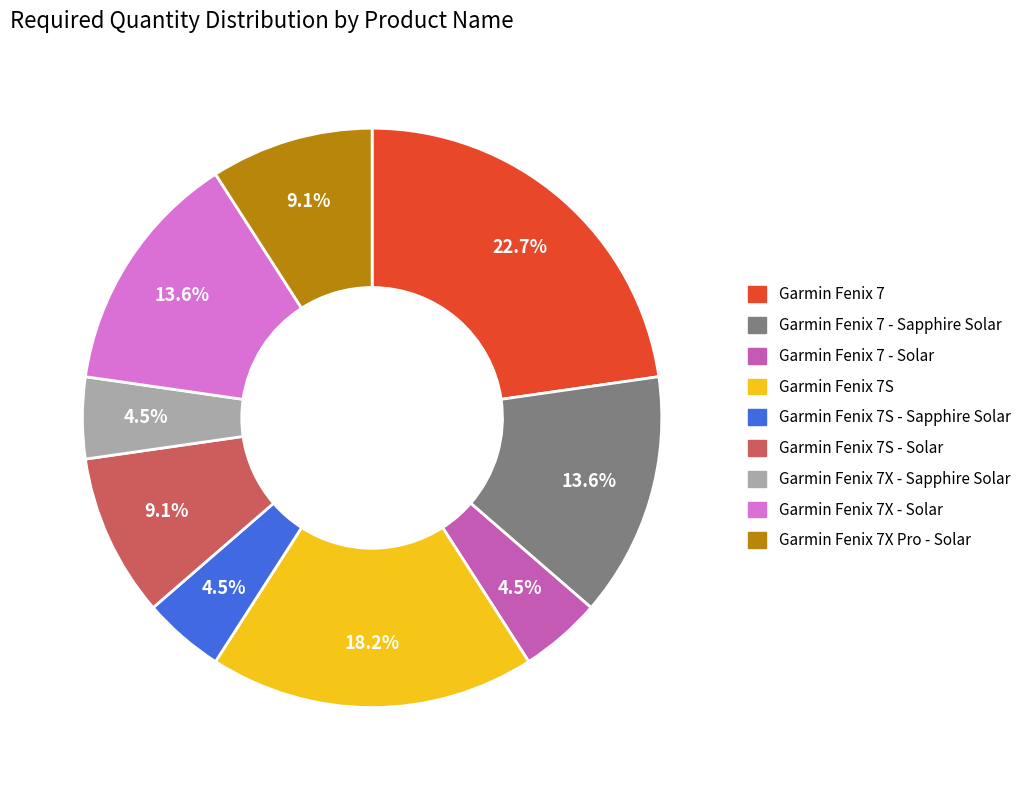

To the nearest percent, what is the difference between the largest and smallest slice percentages?

18%